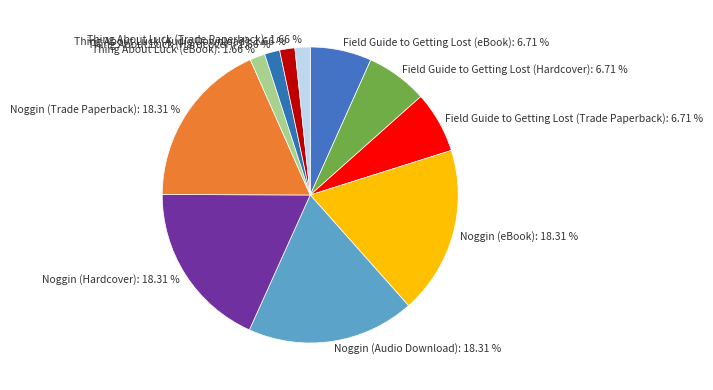

Is there any slice that represents more than half of the pie?

No